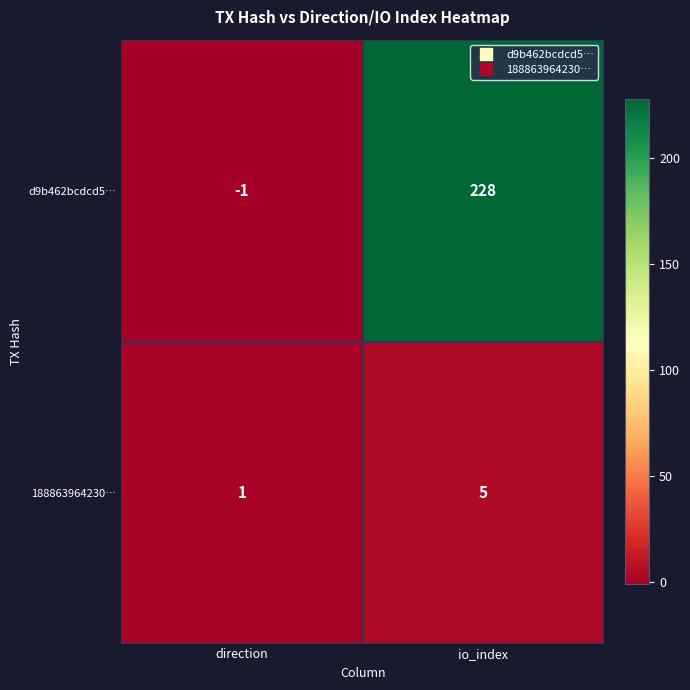

What is the smallest value displayed?

-1